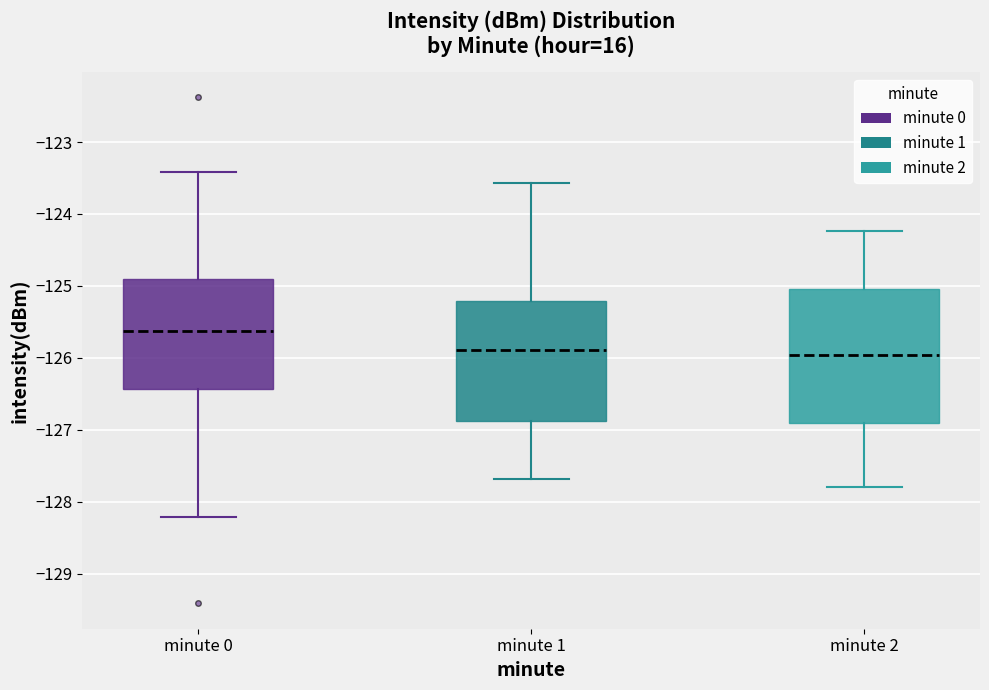

Reading left to right, read every box against the y-axis: the position of its median line, the range the box covers, and the ends of its whiskers. The values are not printed on the chart, so give them approximately, as read against the axis.

minute 0: median -125.6, box -126.4 to -124.9, whiskers -128.2 to -123.4
minute 1: median -125.9, box -126.9 to -125.2, whiskers -127.7 to -123.6
minute 2: median -126.0, box -126.9 to -125.0, whiskers -127.8 to -124.2